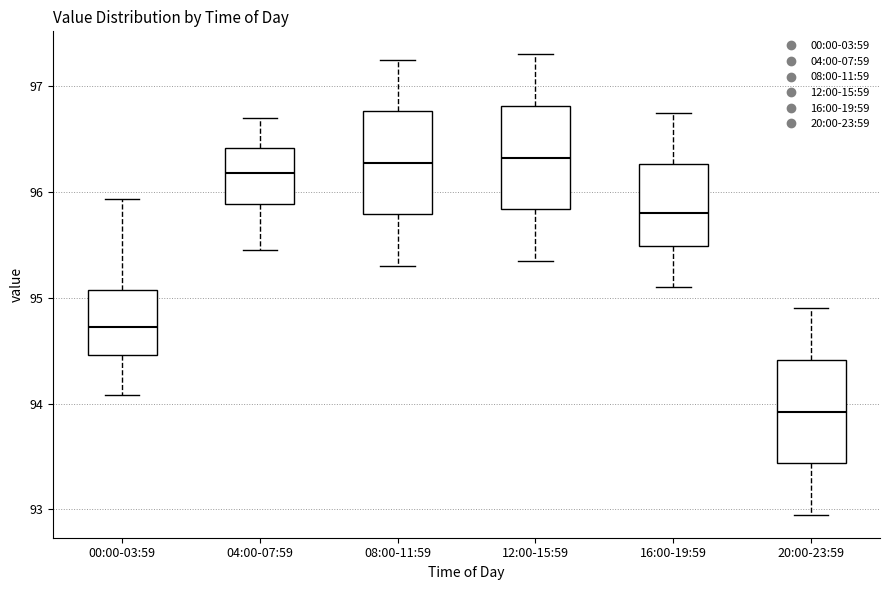

Where is the lower edge of the box for 12:00-15:59 on the y-axis? The values are not printed on the chart, so give them approximately, as read against the axis.

95.8